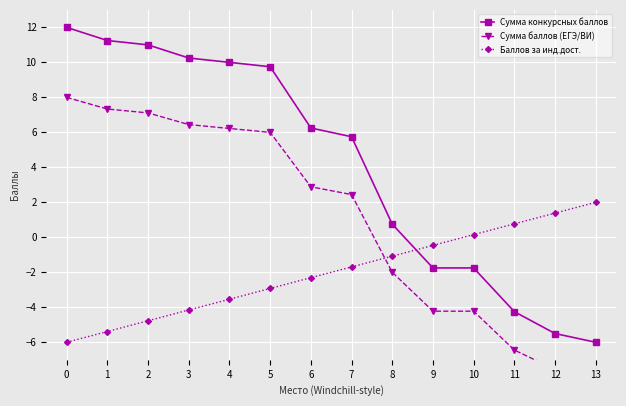

True or false: Сумма баллов (ЕГЭ/ВИ) and Баллов за инд.дост. cross at least once.

True